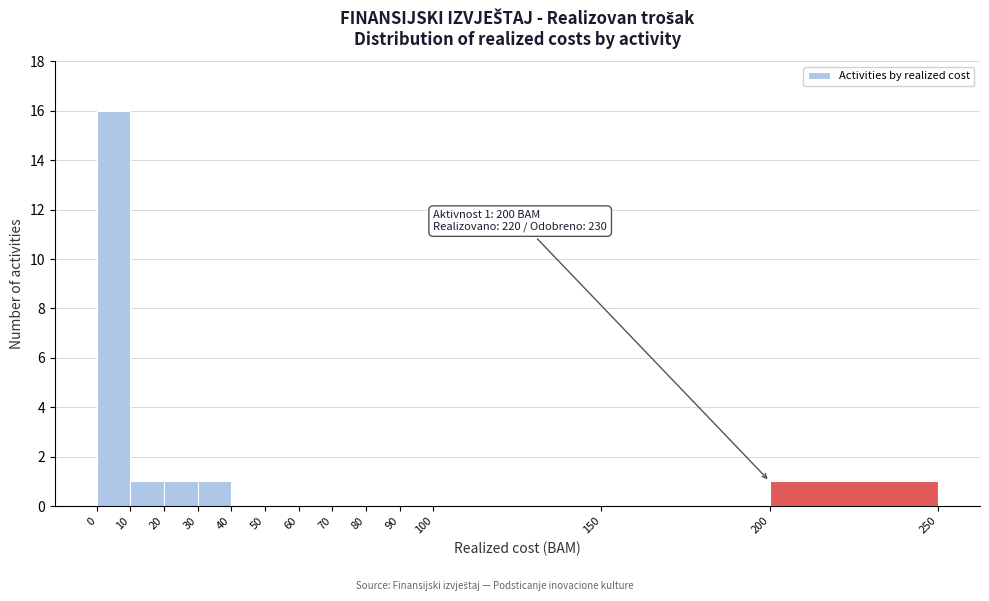

Over which range of the x-axis is the bar tallest?

0 to 10